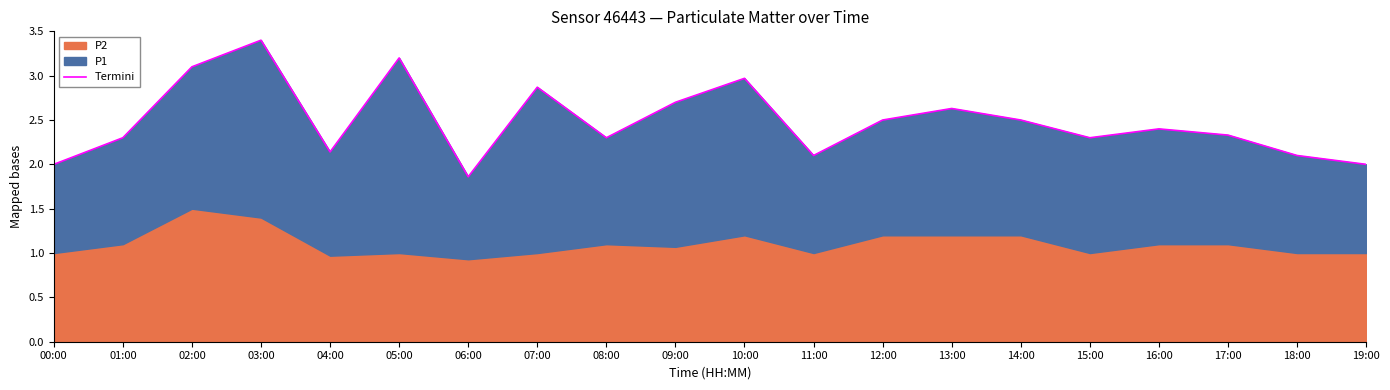

How many points are lower than both their immediate neighbors (excluding endpoints)?

5